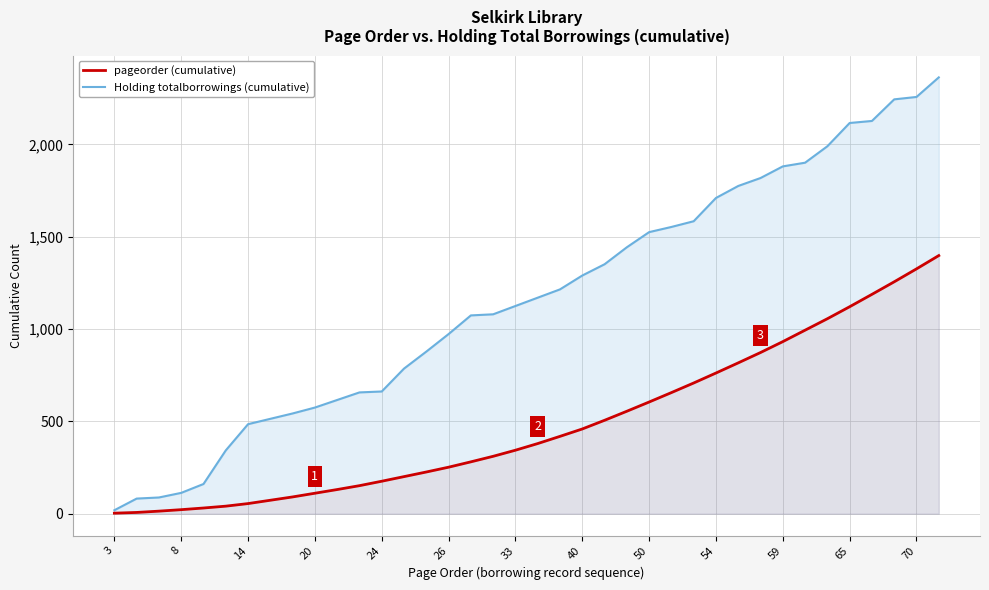

Which series has the largest total across all categories?

Holding totalborrowings (cumulative)